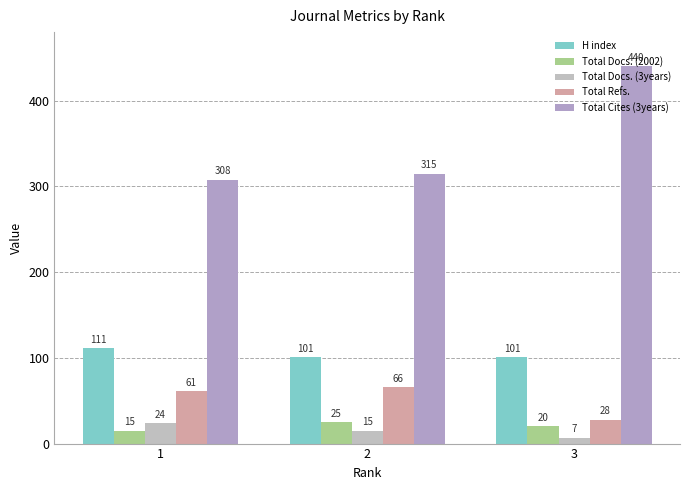

The value of Total Docs. (2002) at 1 is 6. True or false?

False